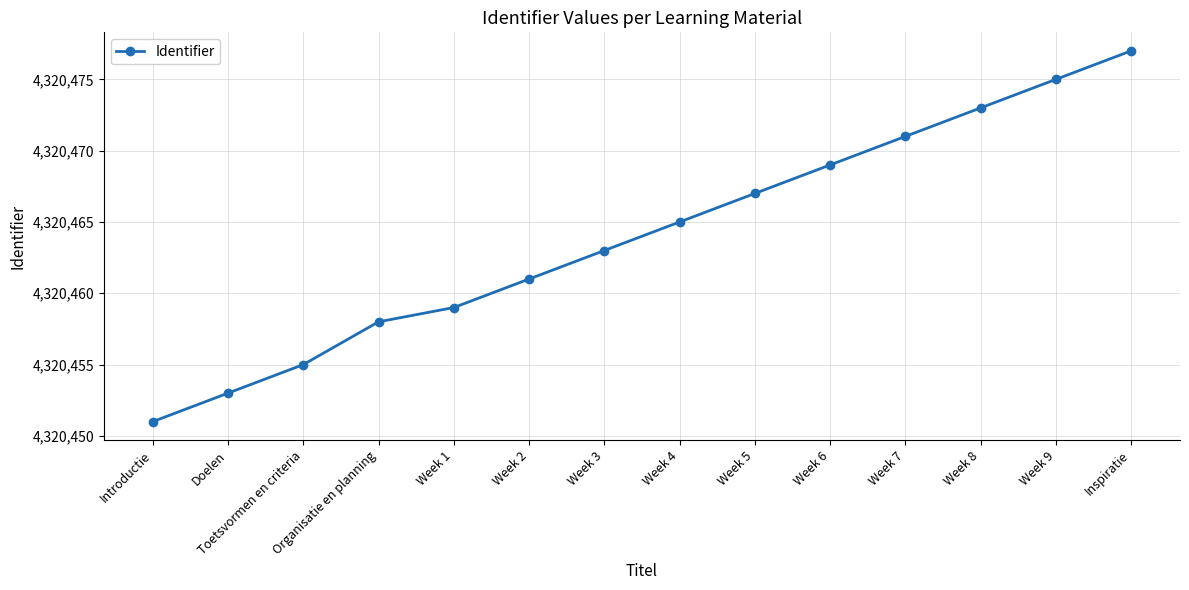

Does the chart have visible grid lines?

Yes